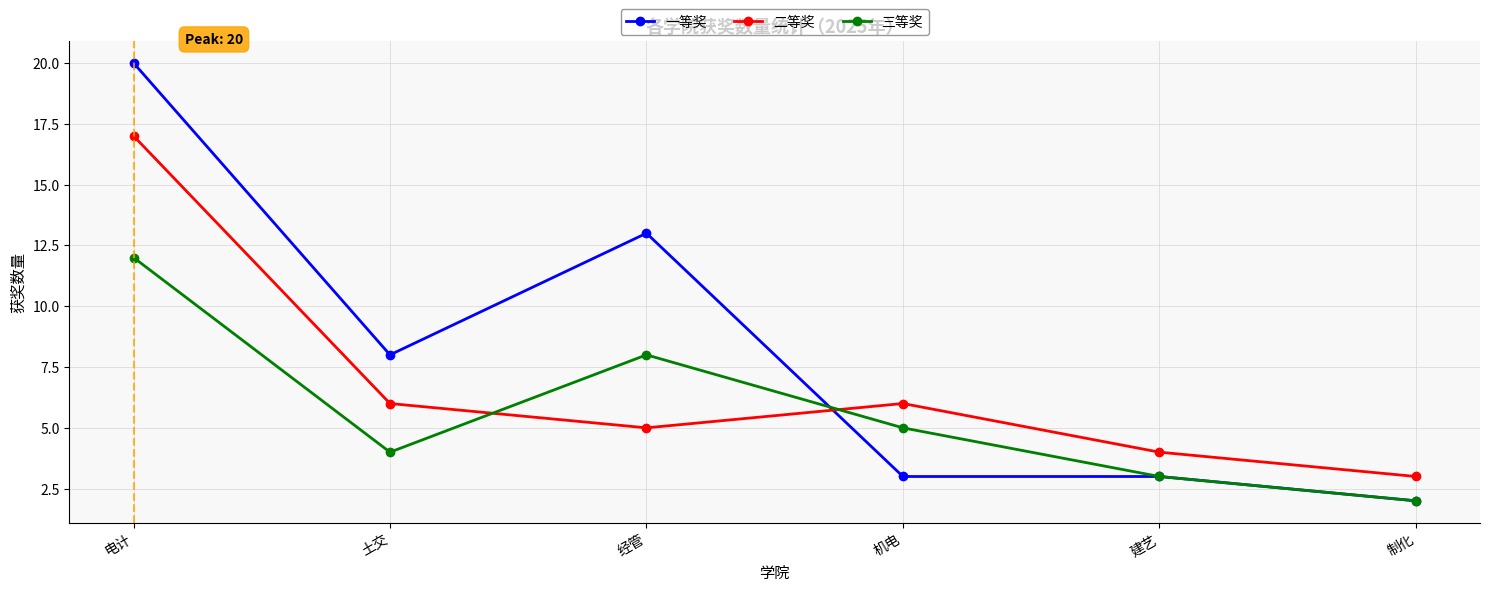

What is the minimum value shown in the chart?

2